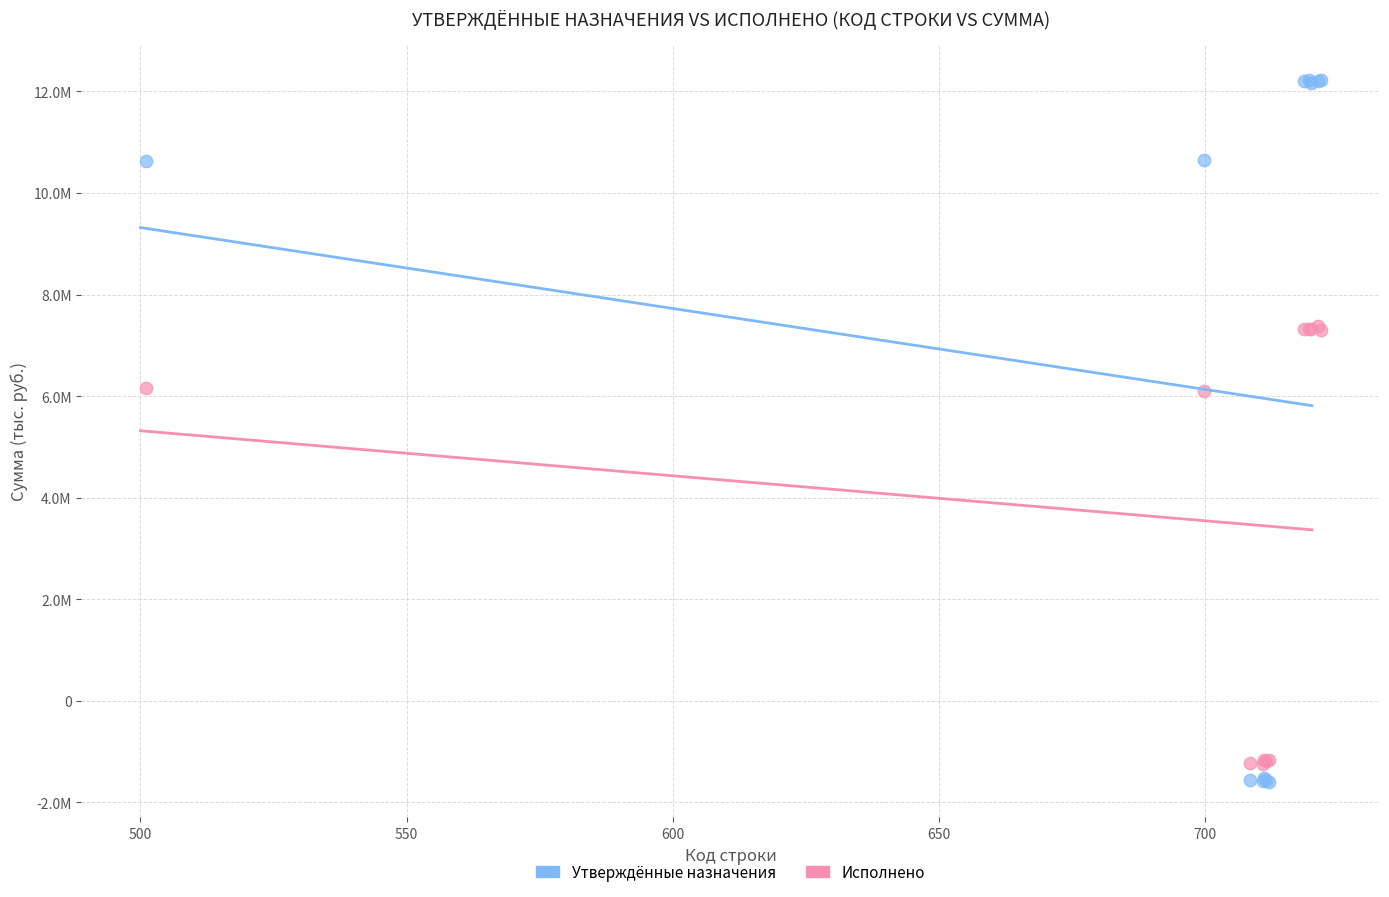

Which series reaches the maximum Y coordinate?

Утверждённые назначения